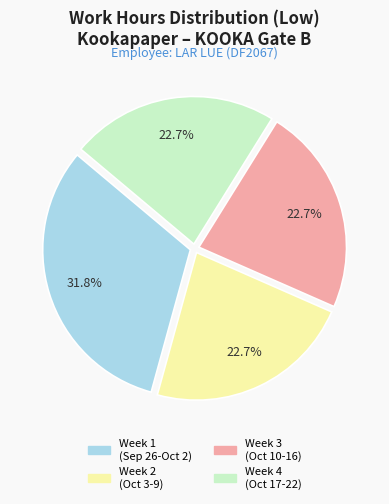

Count the number of slices in the pie.

4